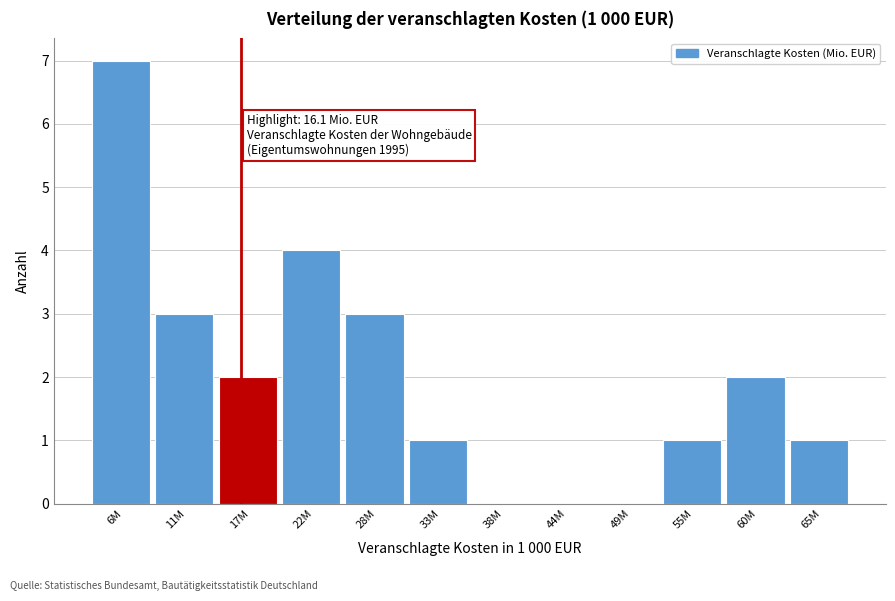

Reading left to right, what are all the values shown in this chart?

6M=7	11M=3	17M=2	22M=4	28M=3	33M=1	38M=0	44M=0	49M=0	55M=1	60M=2	65M=1